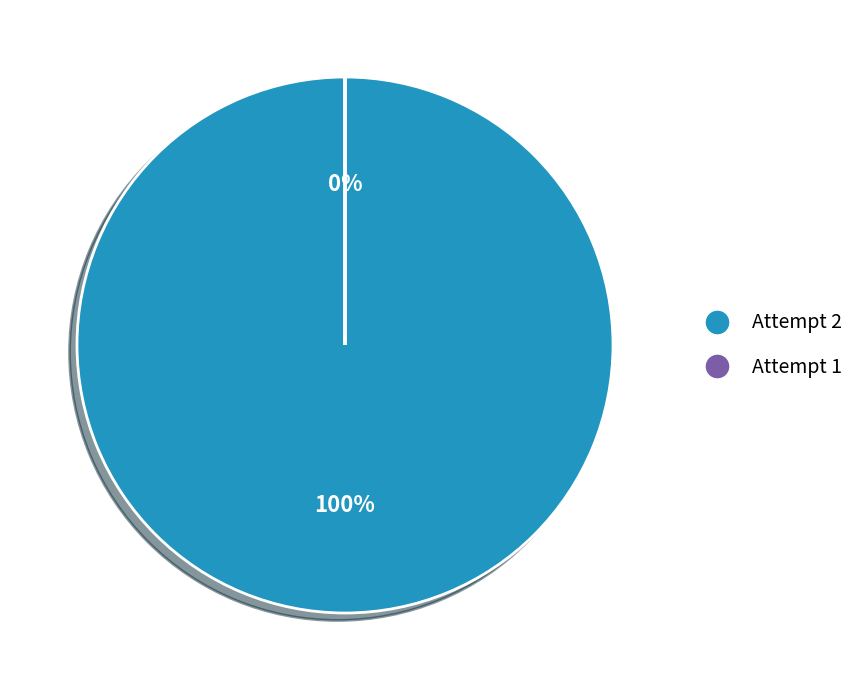

What is the total percentage of Attempt 2 and Attempt 1?

100.0%